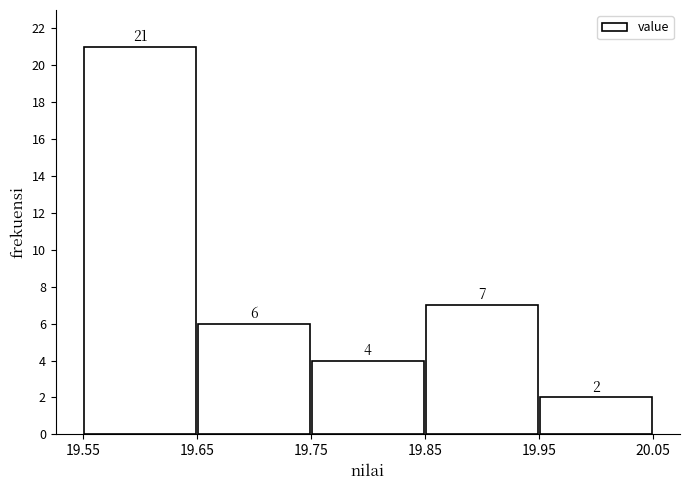

Which range on the x-axis has the tallest bar?

19.55 to 19.65